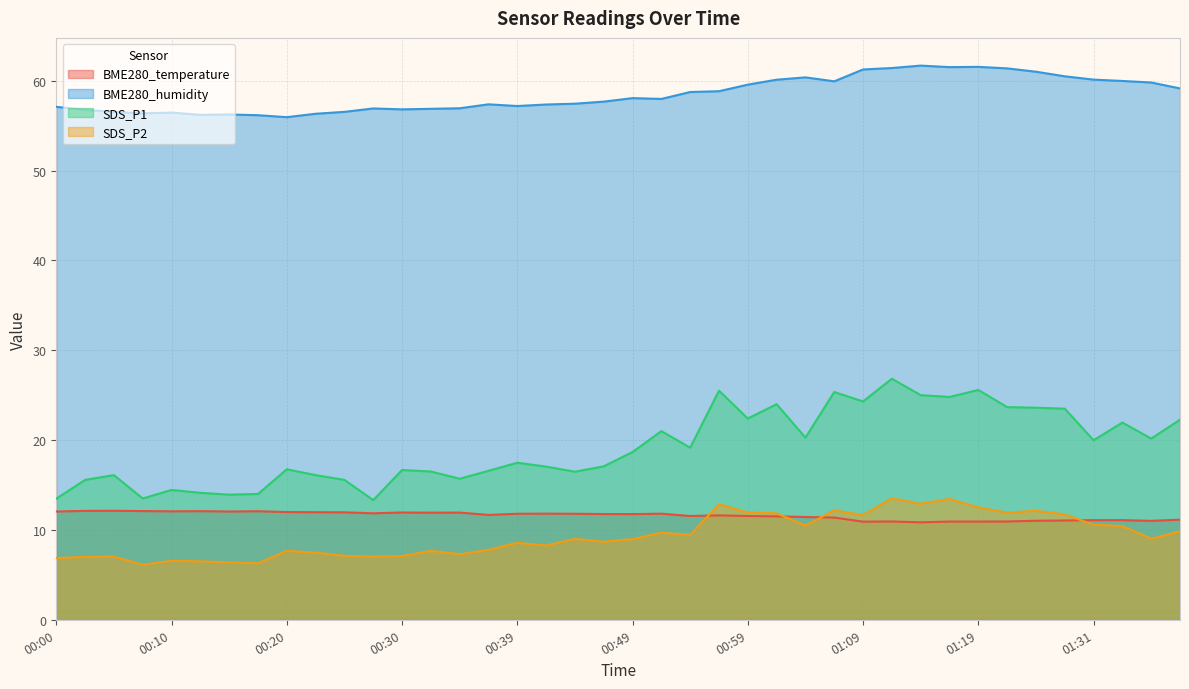

Is it true that SDS_P2 equals 8.3 at 00:42?

True